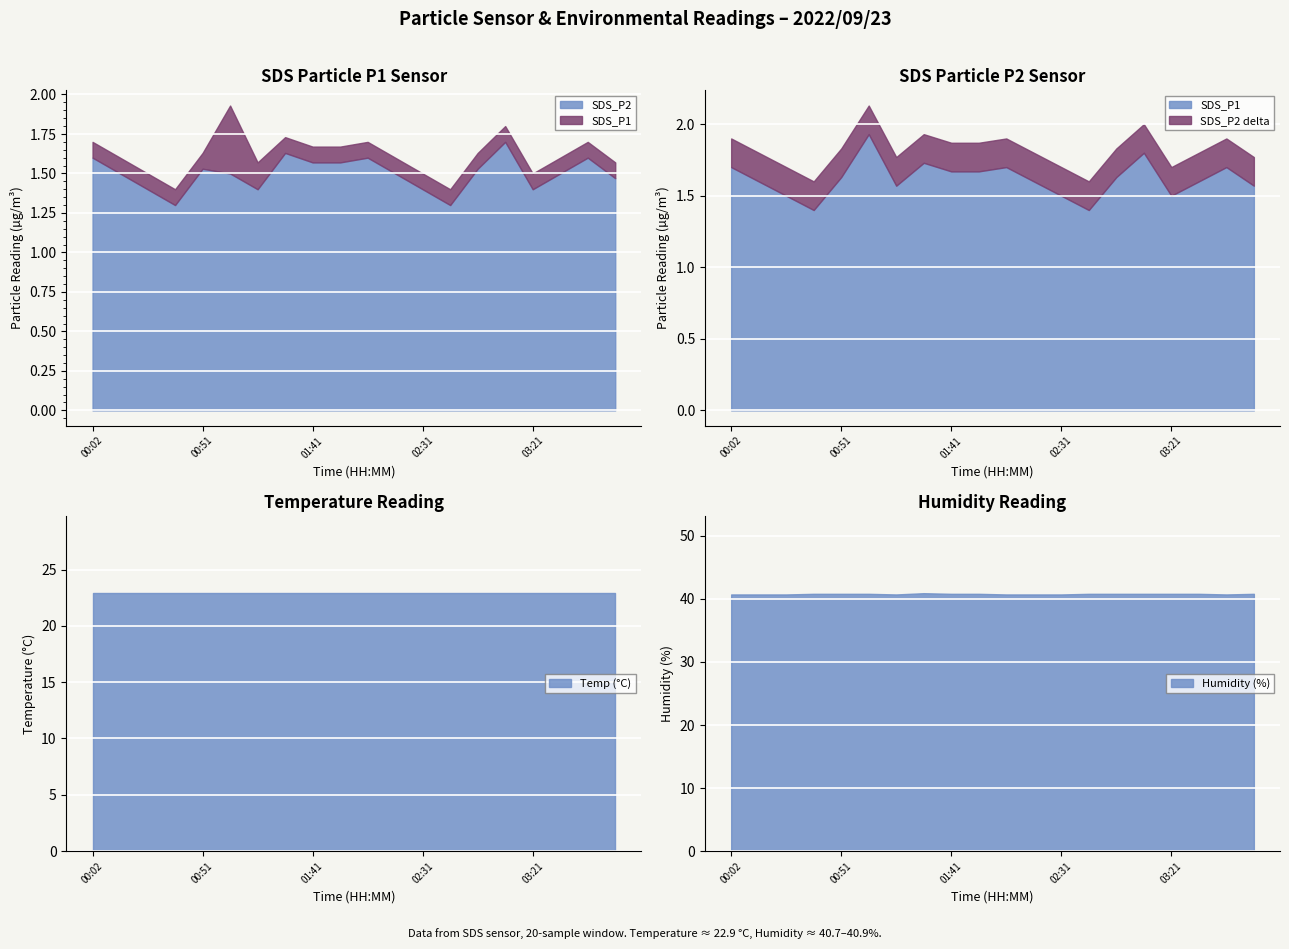

At 02:19, list the series in order from largest to smallest.

SDS_P1, SDS_P2